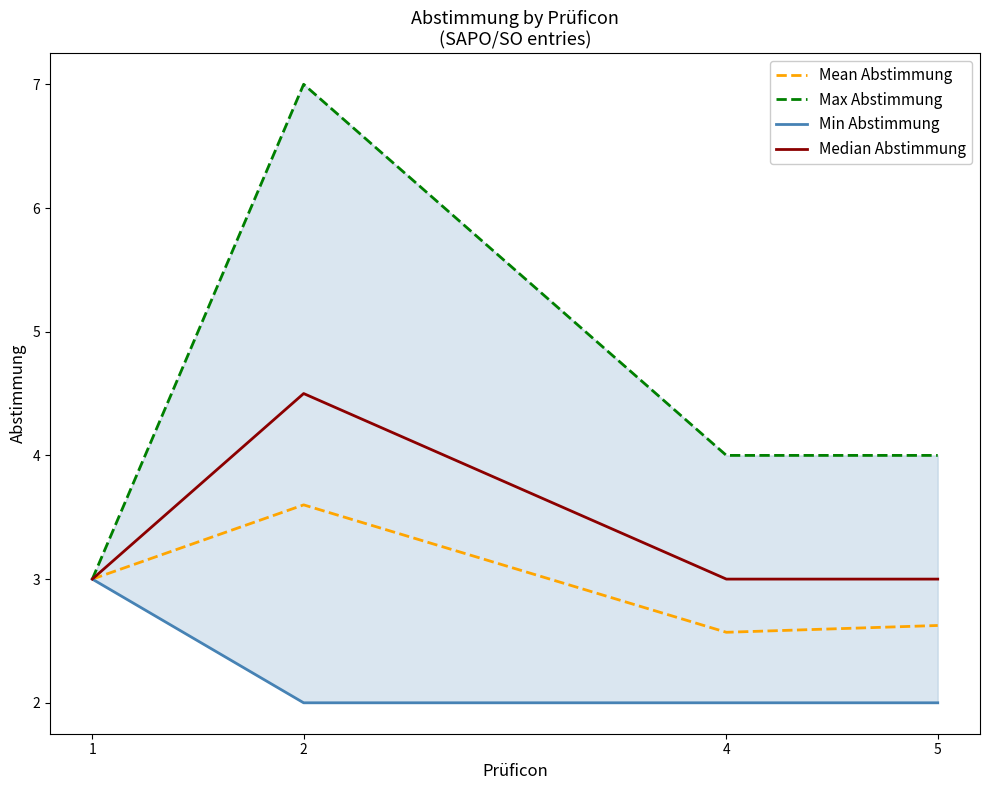

True or false: Min Abstimmung has a value of 3.1 at 2.

False